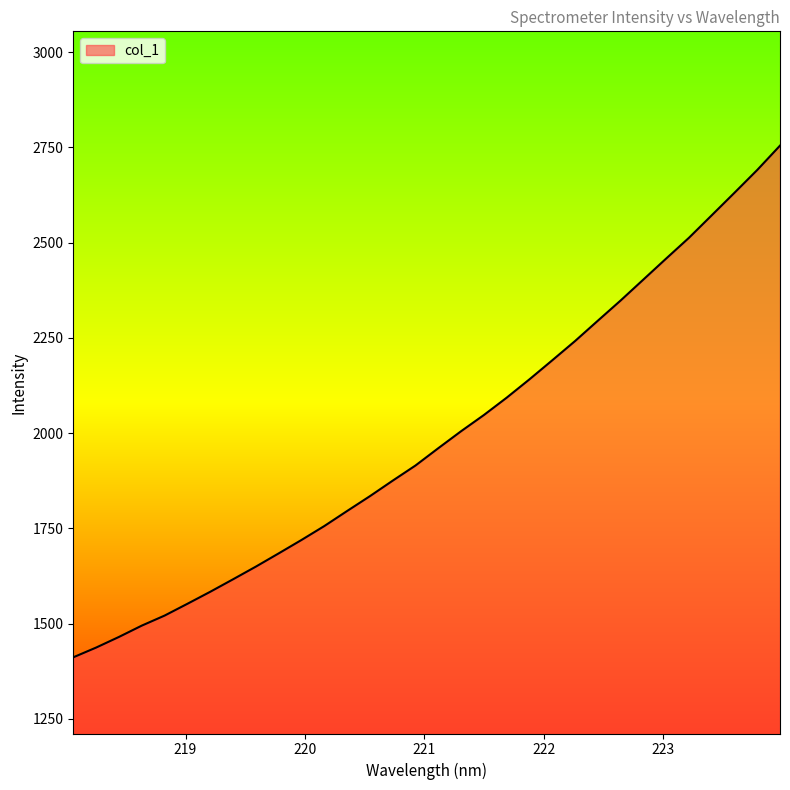

Count the number of categories in the chart.

32